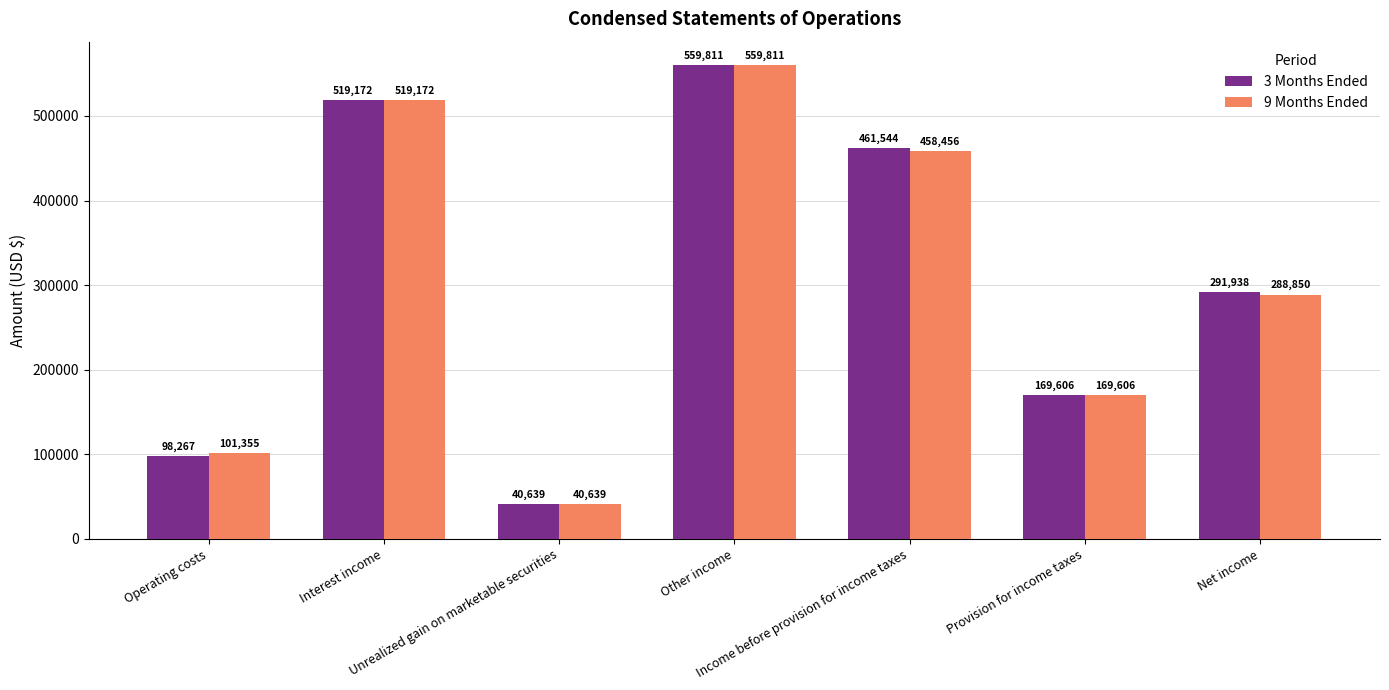

How many values in the 9 Months Ended series are below 288850?

3